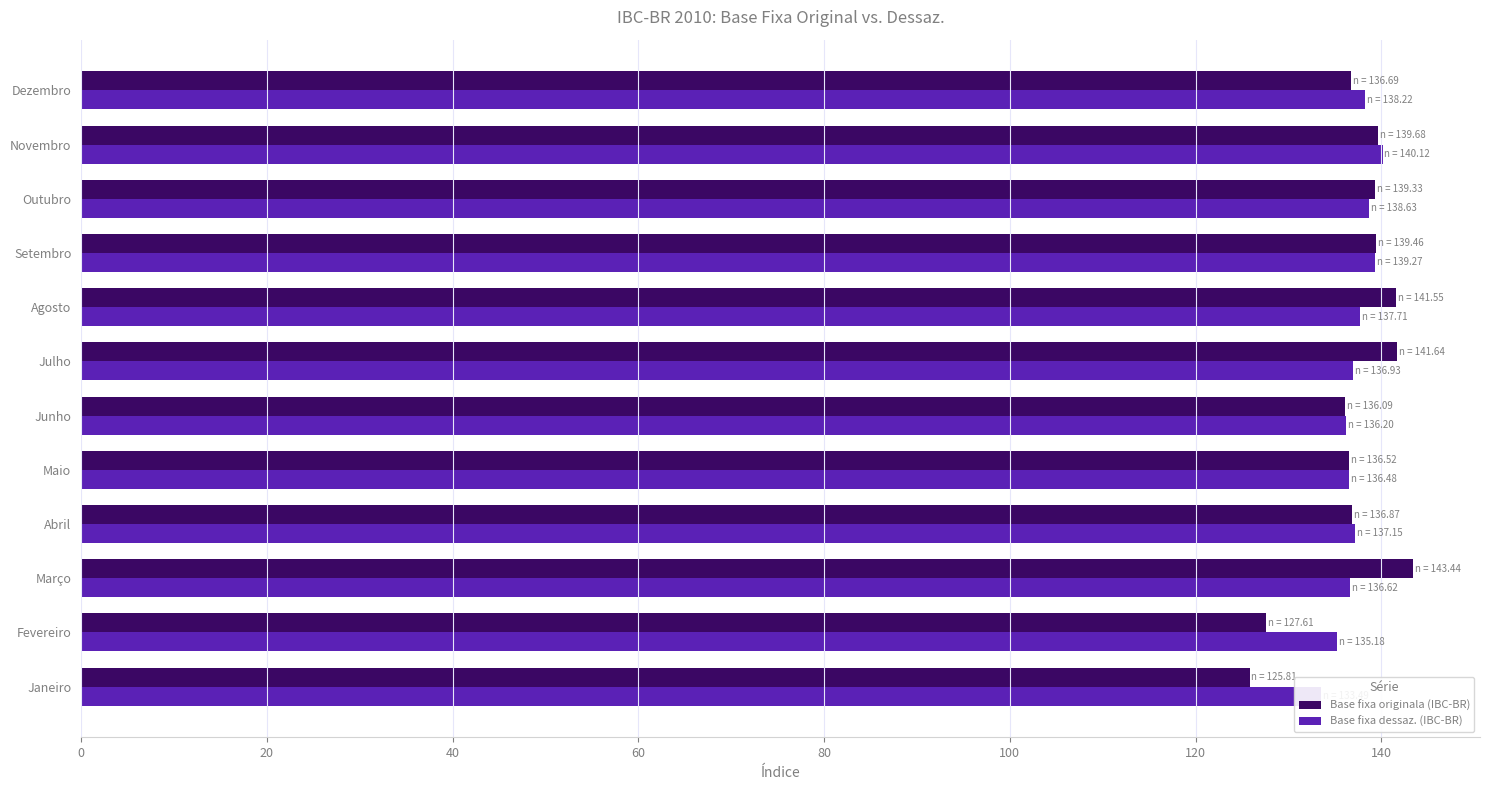

What is the minimum value for Base fixa originala (IBC-BR)?

125.8